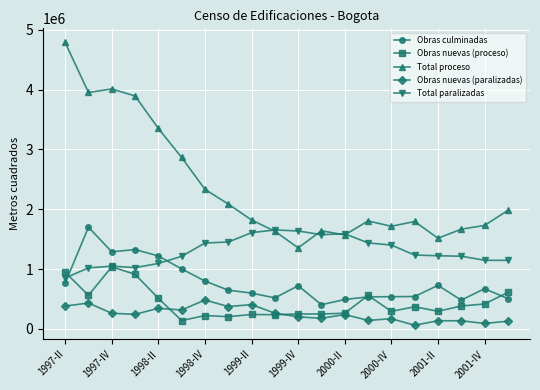

True or false: Obras culminadas has more than 1 interior local peaks.

True